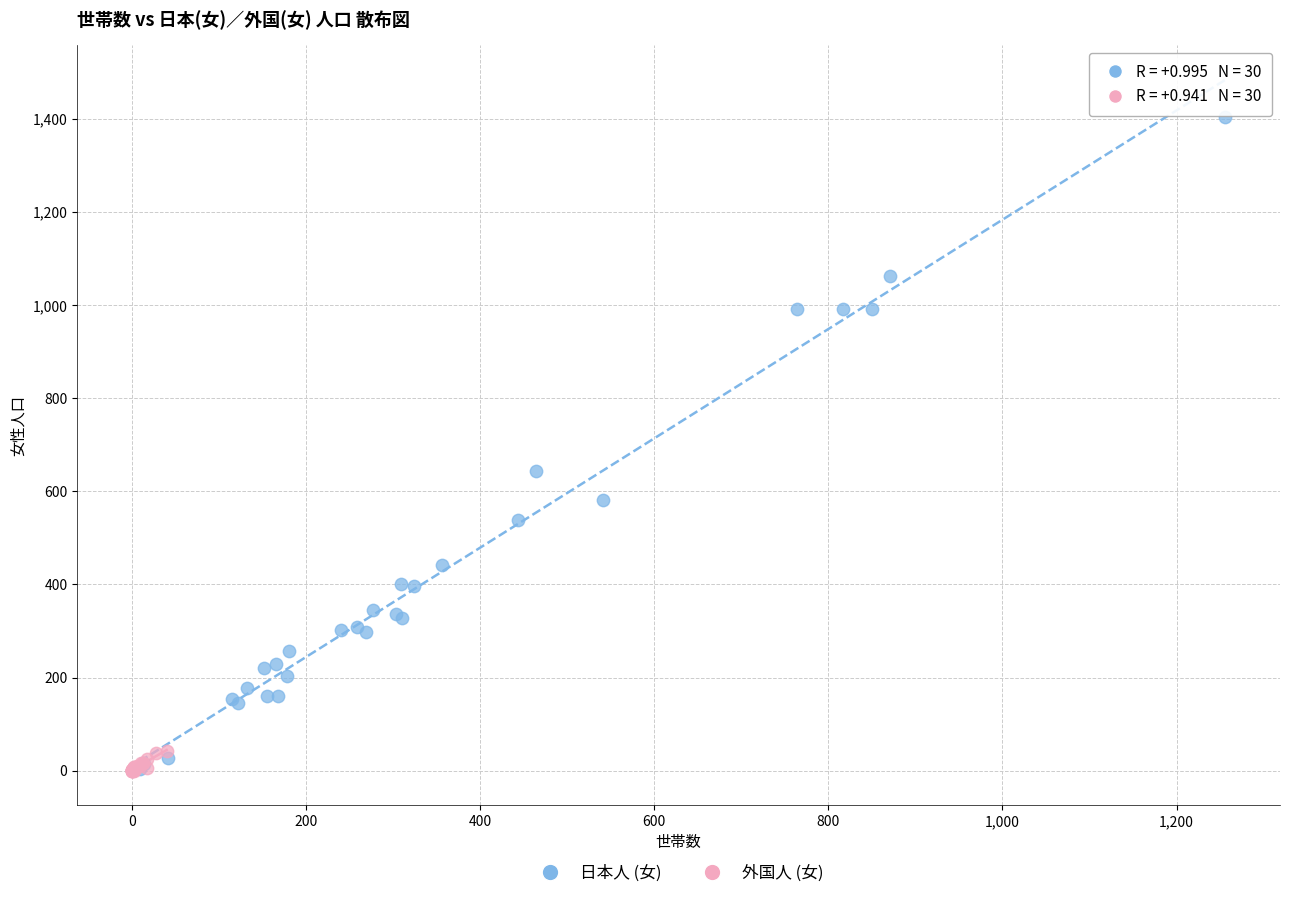

Which series has the largest Y range (max minus min)?

日本人 (女)